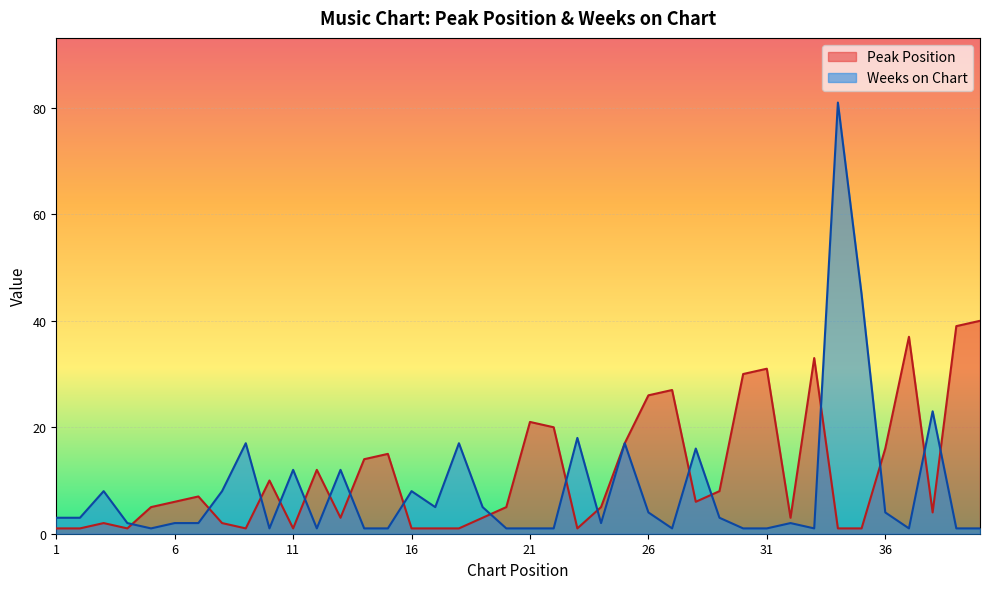

Where is the first local maximum for Weeks on Chart?

3